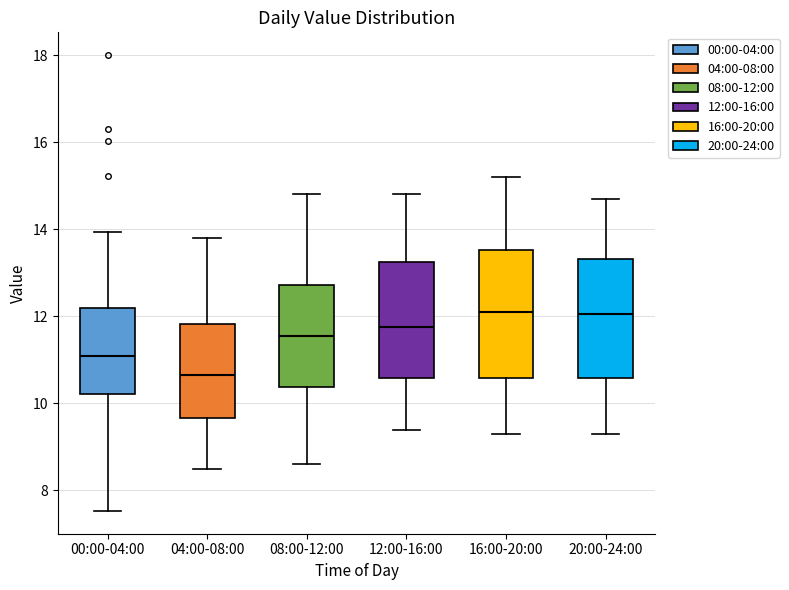

Which box has the lowest median line?

04:00-08:00